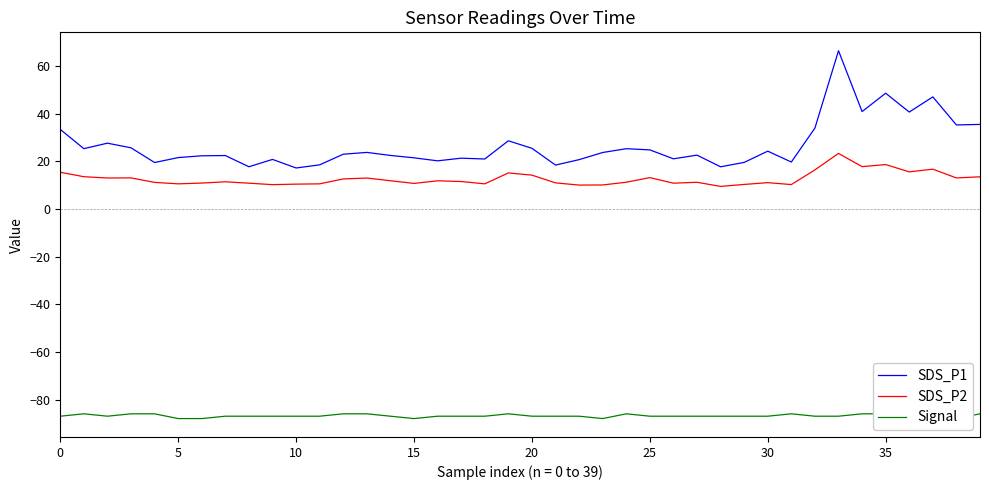

How many lines are shown in the chart?

3